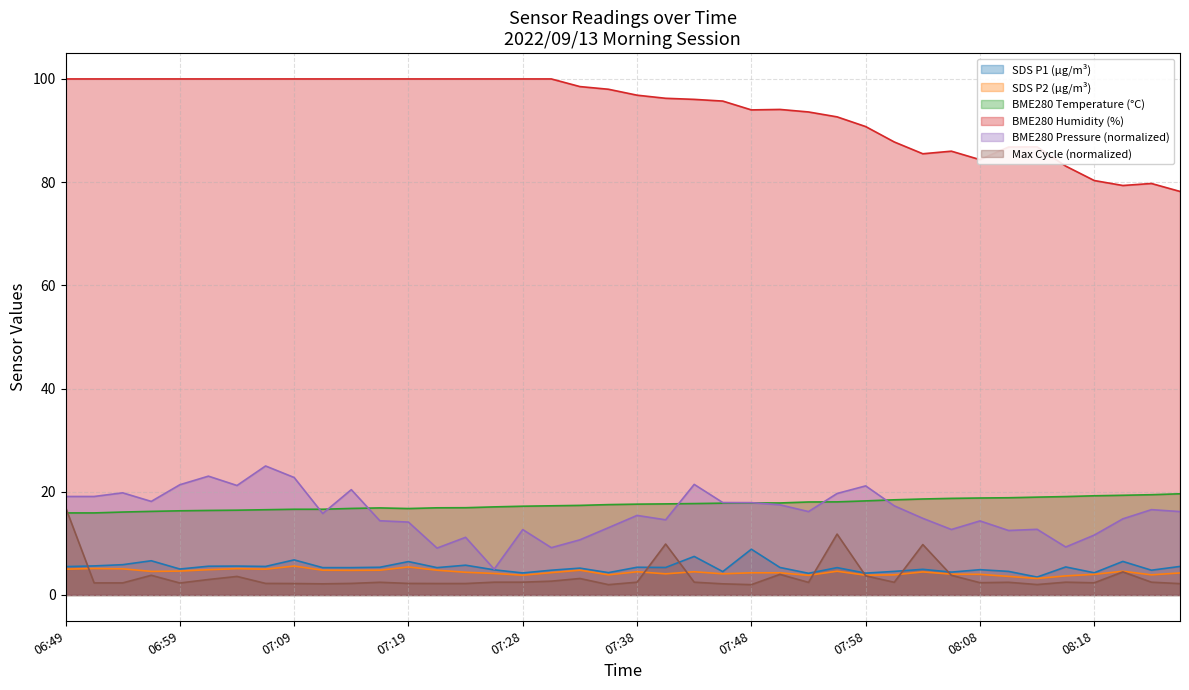

The BME280_temperature series shows 29.8 at 07:21. True or false?

False